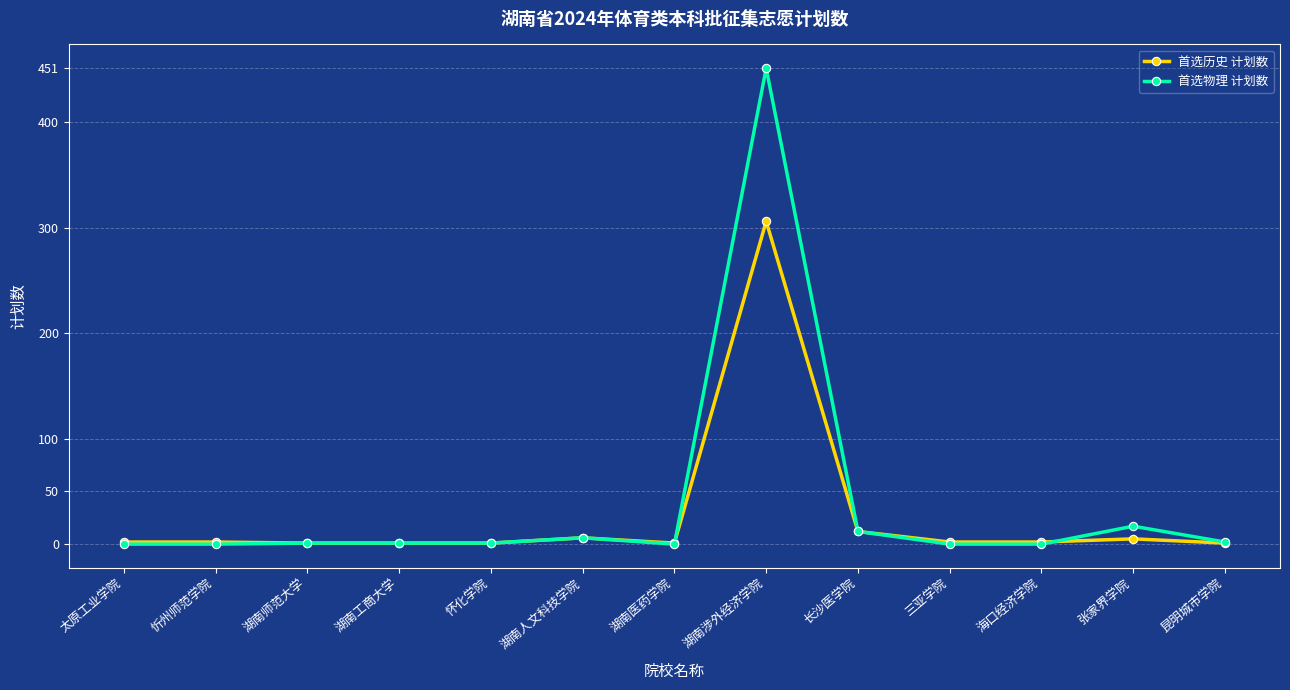

Between 太原工业学院 and 湖南涉外经济学院, which series saw the biggest shift?

首选物理 计划数